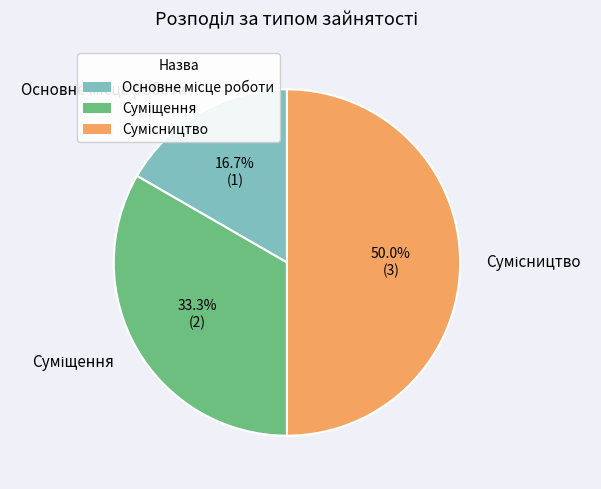

How many slices are in this pie chart?

3